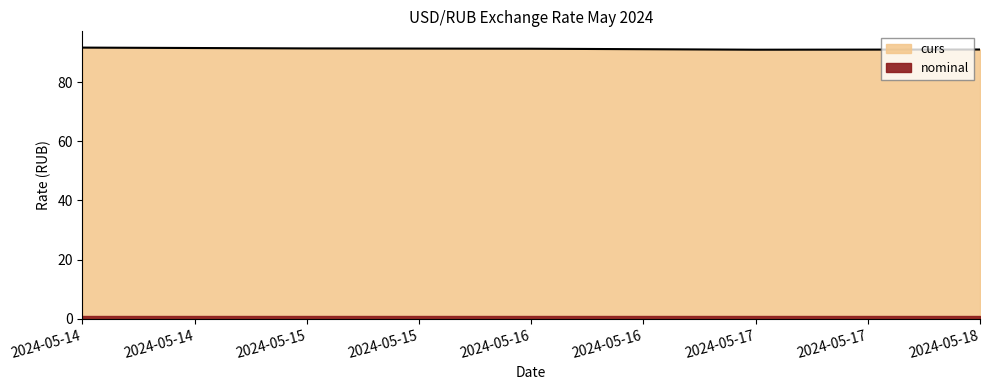

How many interior local valleys (lower than both neighbors) does the data have?

1